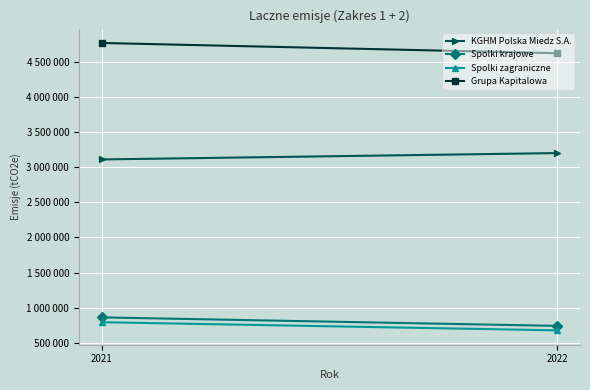

What is the difference between the maximum and minimum values in the Grupa Kapitalowa series?

145932